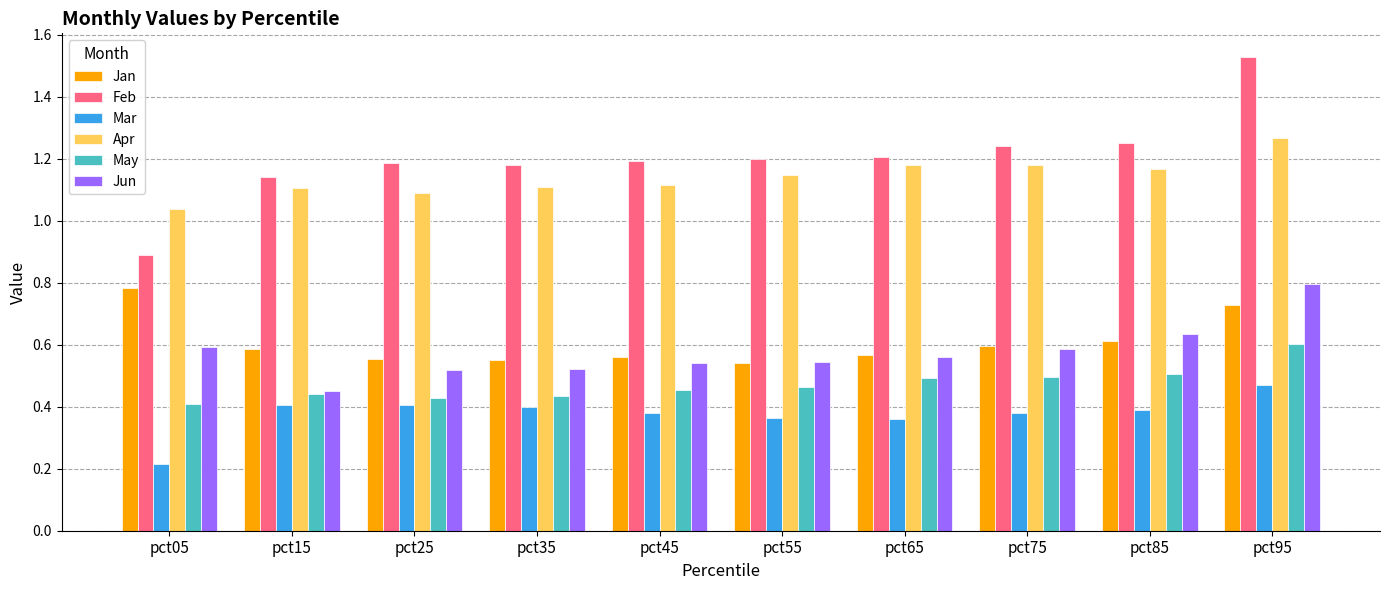

Is the value of Mar at pct85 greater than the value of Apr at pct15?

No